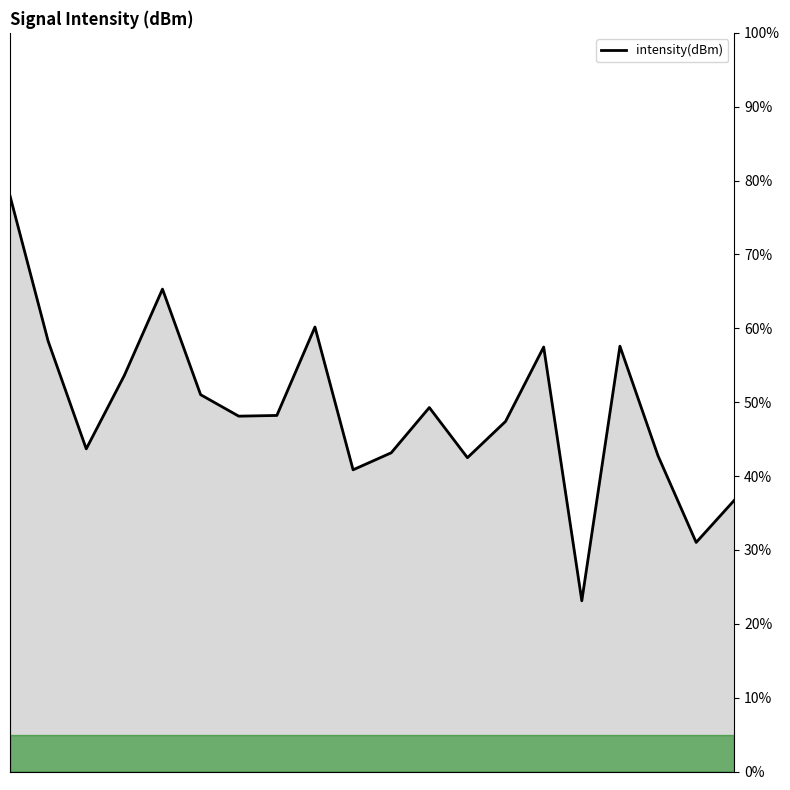

What is the maximum value shown in the chart?

77.9